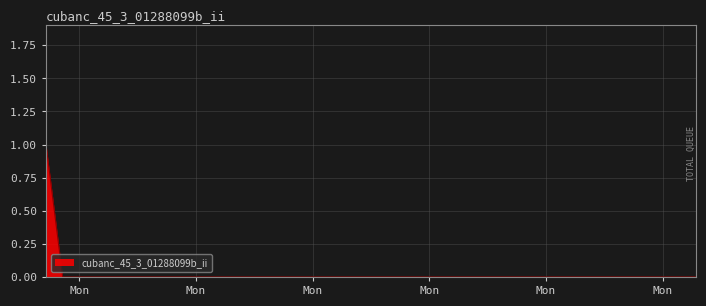

Is this an area chart (filled region under the line)?

Yes